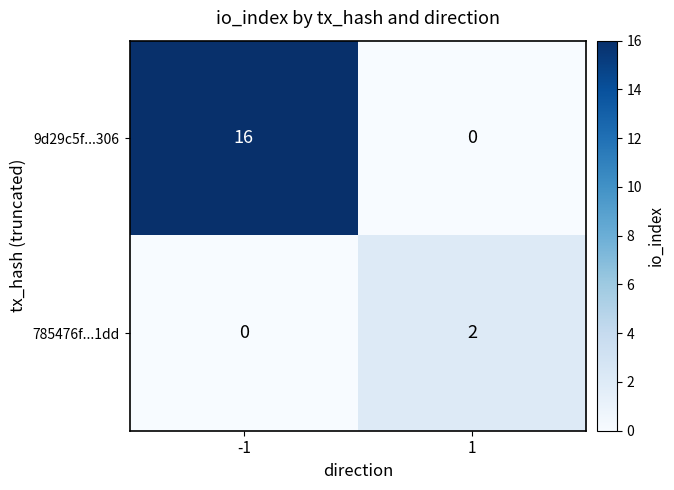

What is the average value of the 9d29c5f...306 series?

8